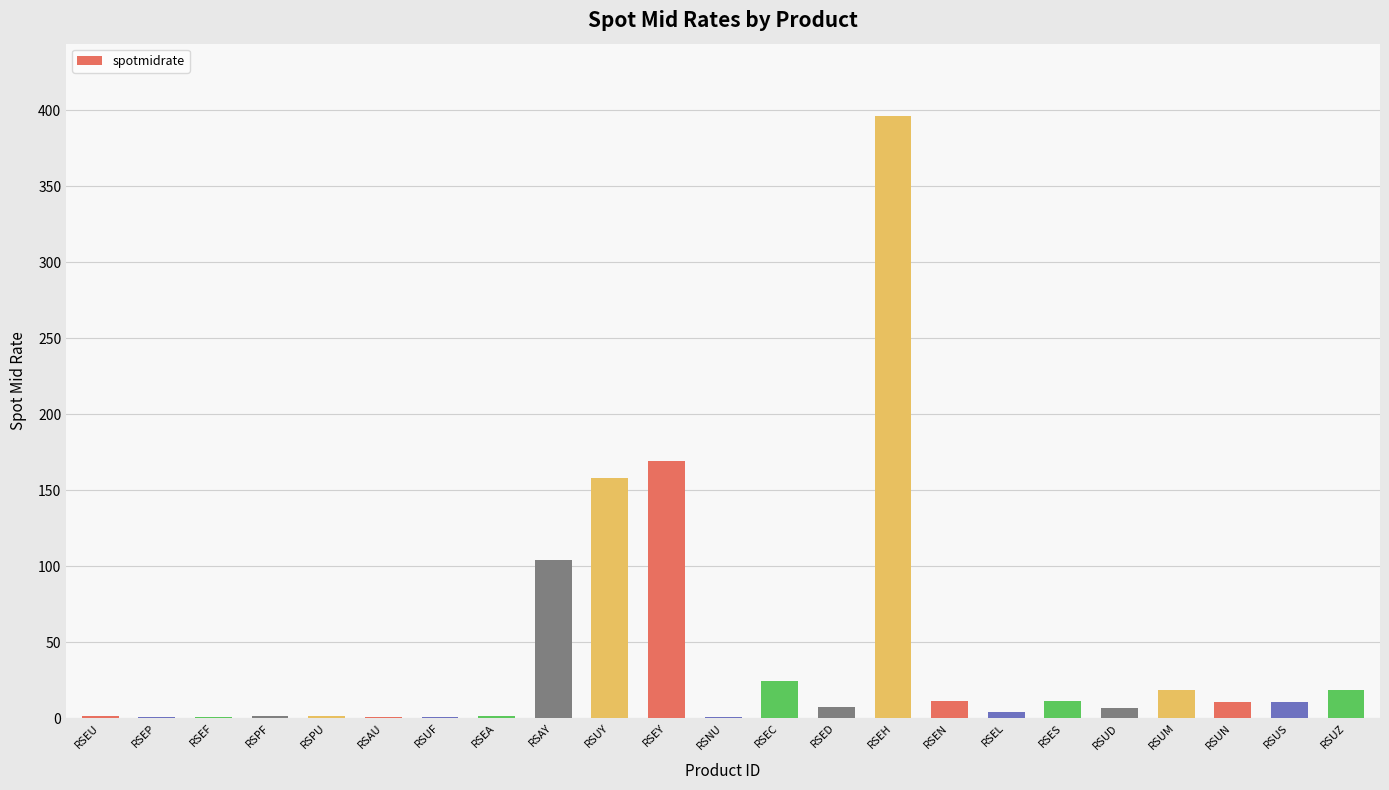

What is the average value?

41.8